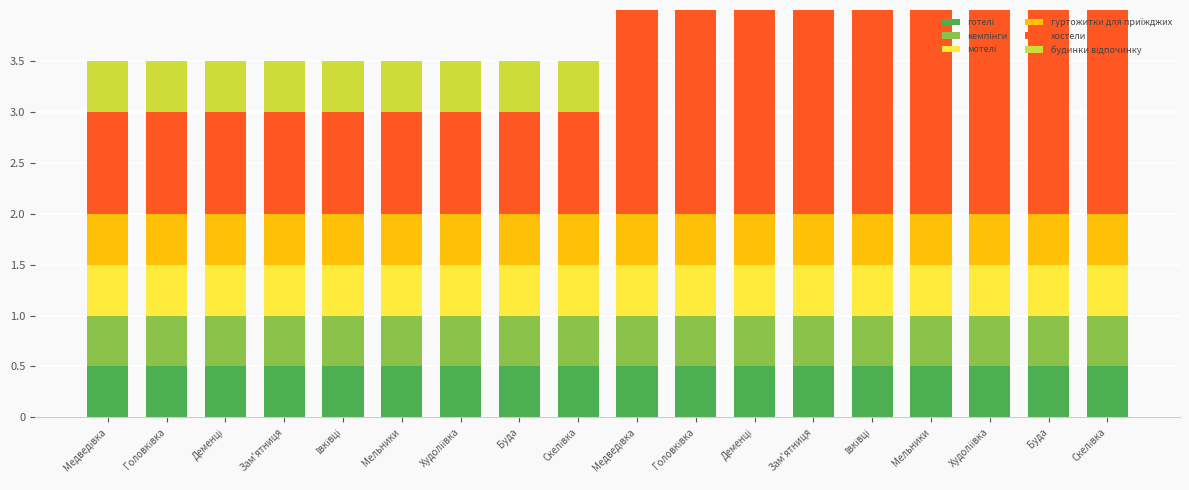

Reading left to right, transcribe all the data shown in this chart.

готелі: 0.5	0.5	0.5	0.5	0.5	0.5	0.5	0.5	0.5	0.5	0.5	0.5	0.5	0.5	0.5	0.5	0.5	0.5
кемпінги: 0.5	0.5	0.5	0.5	0.5	0.5	0.5	0.5	0.5	0.5	0.5	0.5	0.5	0.5	0.5	0.5	0.5	0.5
мотелі: 0.5	0.5	0.5	0.5	0.5	0.5	0.5	0.5	0.5	0.5	0.5	0.5	0.5	0.5	0.5	0.5	0.5	0.5
гуртожитки для приїжджих: 0.5	0.5	0.5	0.5	0.5	0.5	0.5	0.5	0.5	0.5	0.5	0.5	0.5	0.5	0.5	0.5	0.5	0.5
хостели: 1.0	1.0	1.0	1.0	1.0	1.0	1.0	1.0	1.0	2.0	2.0	2.0	2.0	2.0	2.0	2.0	2.0	2.0
будинки відпочинку: 0.5	0.5	0.5	0.5	0.5	0.5	0.5	0.5	0.5	0.5	0.5	0.5	0.5	0.5	0.5	0.5	0.5	0.5